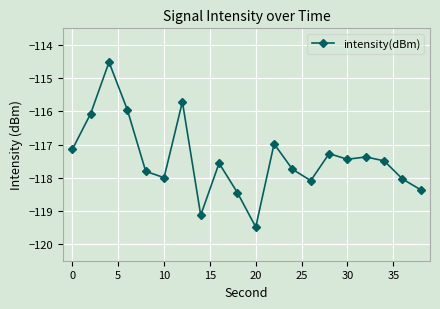

Does the chart have visible grid lines?

Yes